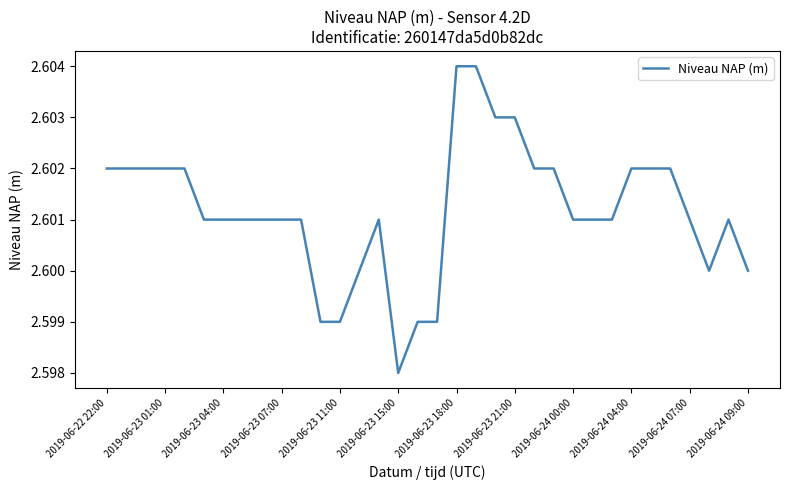

Reading left to right, list all the values displayed in this chart.

2.6	2.6	2.6	2.6	2.6	2.6	2.6	2.6	2.6	2.6	2.6	2.6	2.6	2.6	2.6	2.6	2.6	2.6	2.6	2.6	2.6	2.6	2.6	2.6	2.6	2.6	2.6	2.6	2.6	2.6	2.6	2.6	2.6	2.6